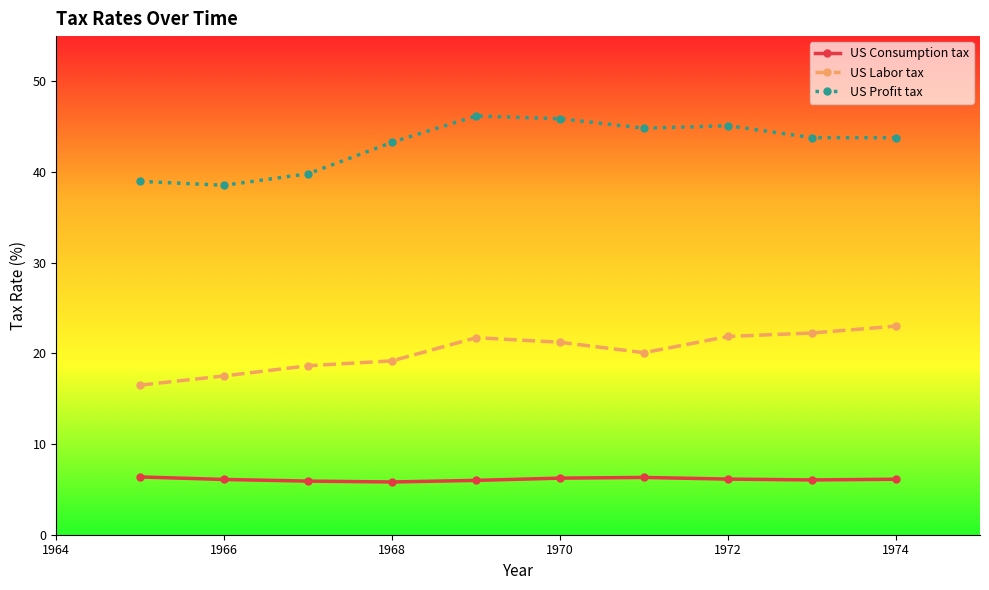

What is the value of the US Profit tax point at the 1st from the left?

39.0